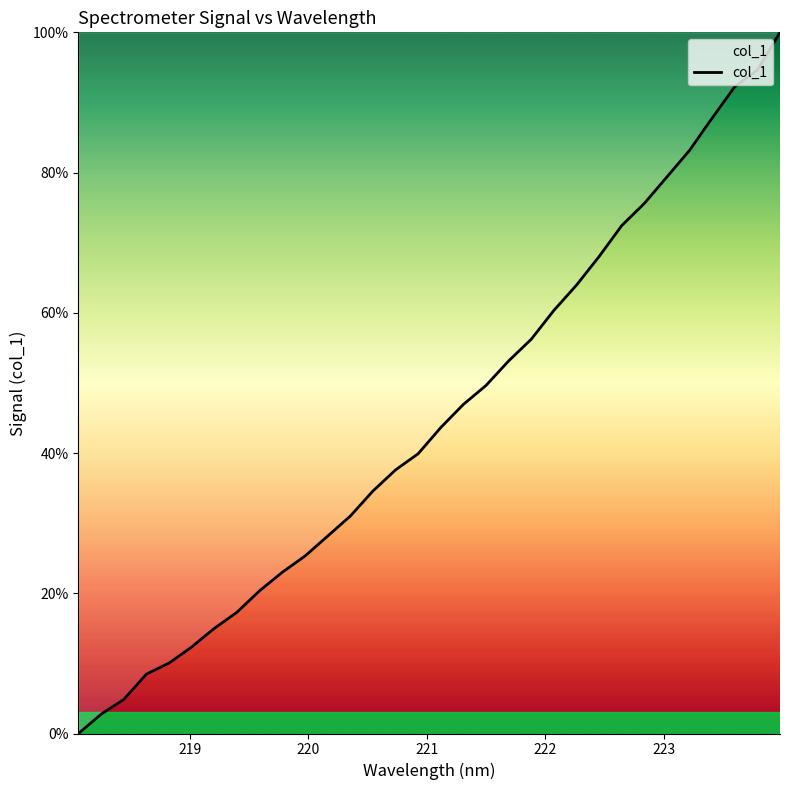

What is the maximum value shown in the chart?

100.0